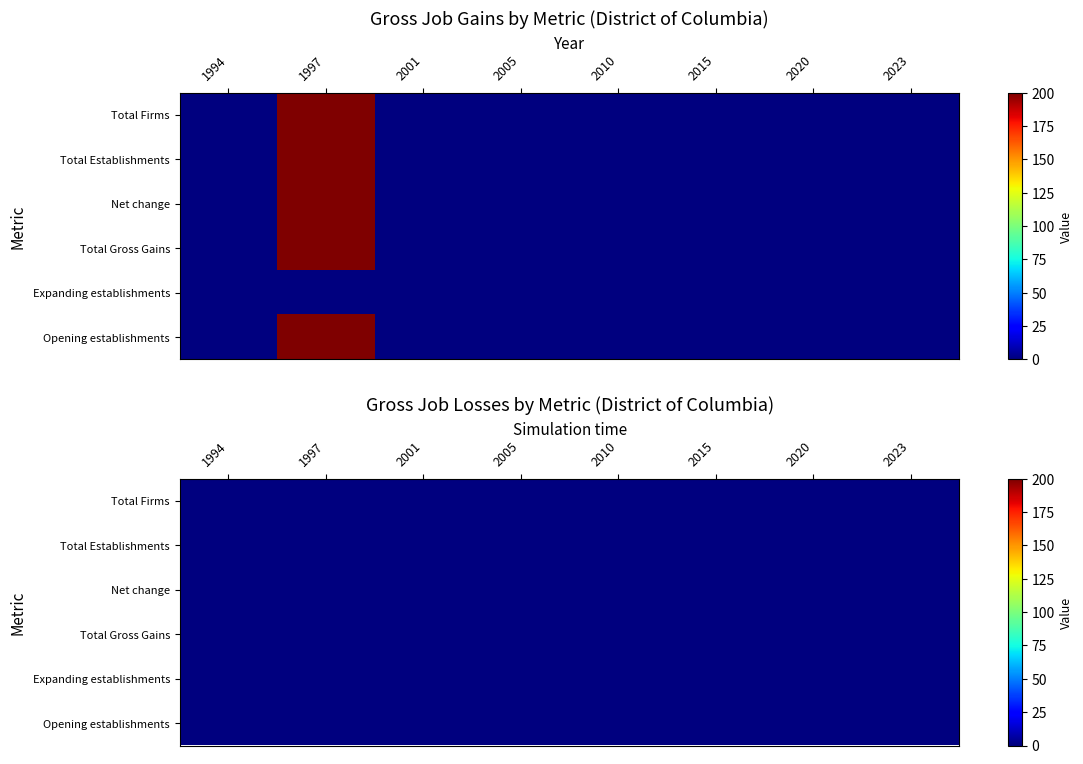

Which category has the lowest value in the 2001 series?

Total Firms